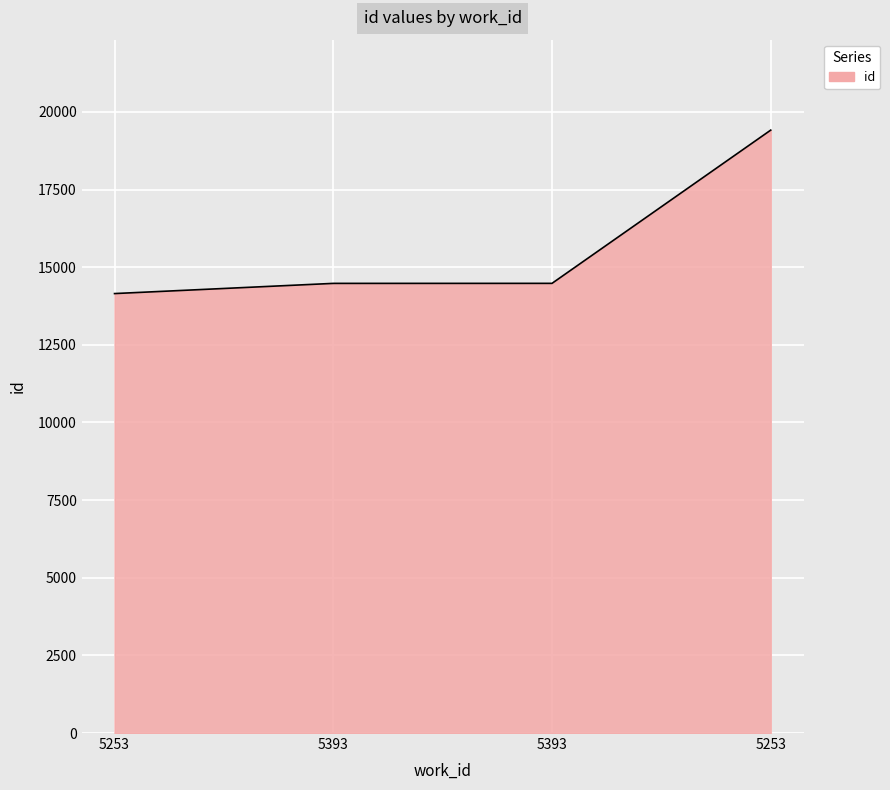

Count the number of data series in this chart.

1